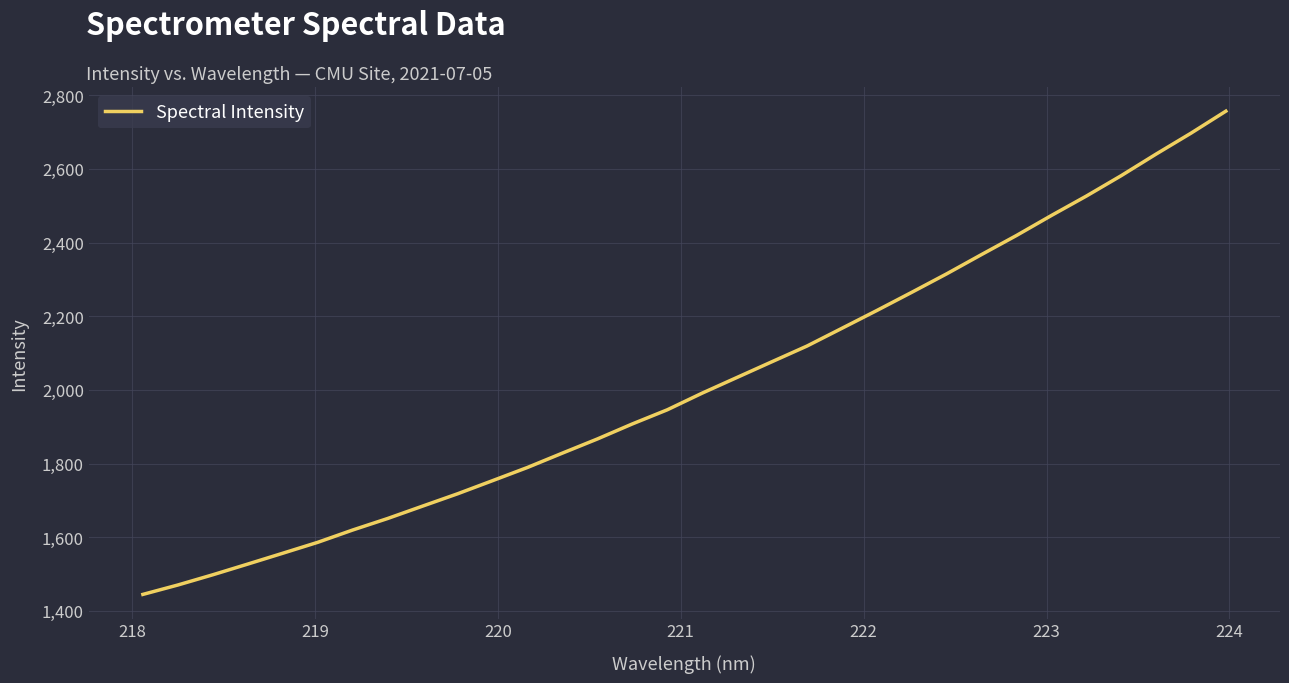

How many values are below 1991?

16